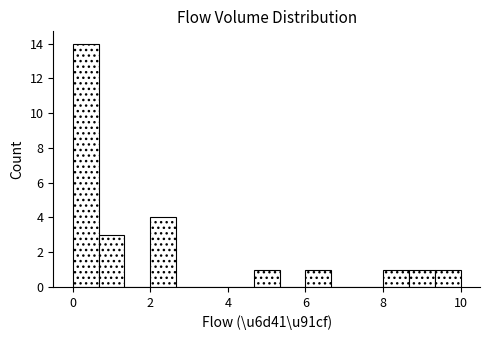

Read against the x-axis, roughly where is the centre of the tallest bar?

0.4